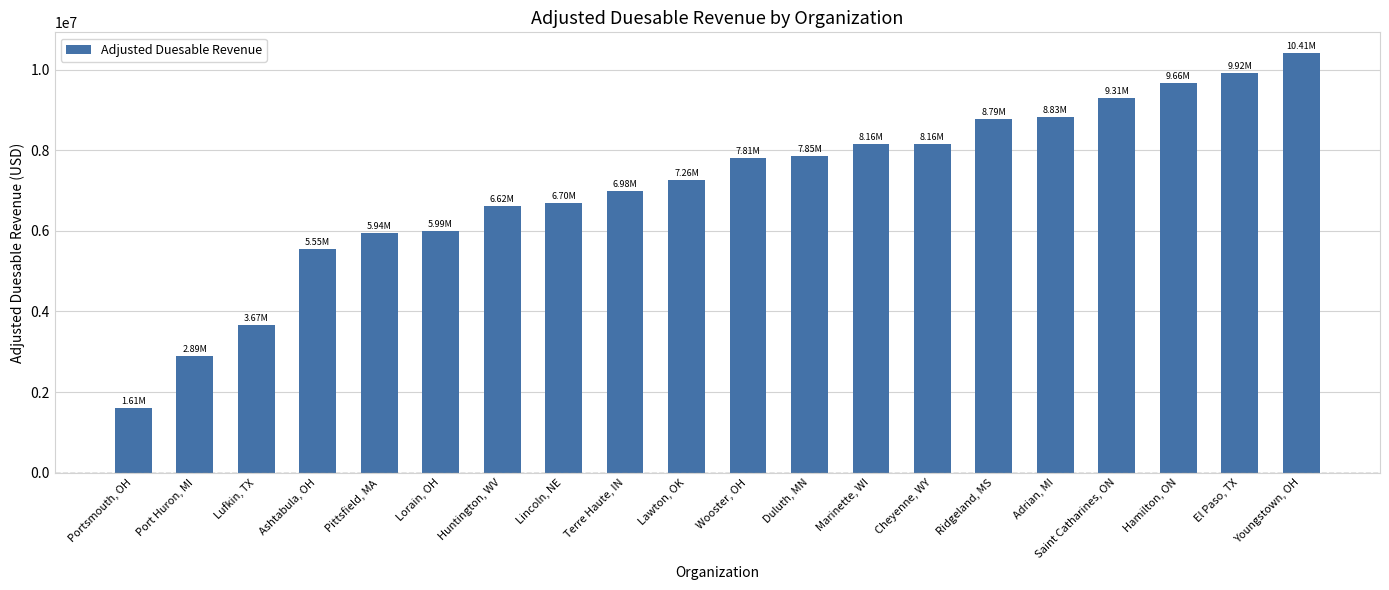

What is the ratio of the value at Lorain, OH to the value at Marinette, WI?

0.7